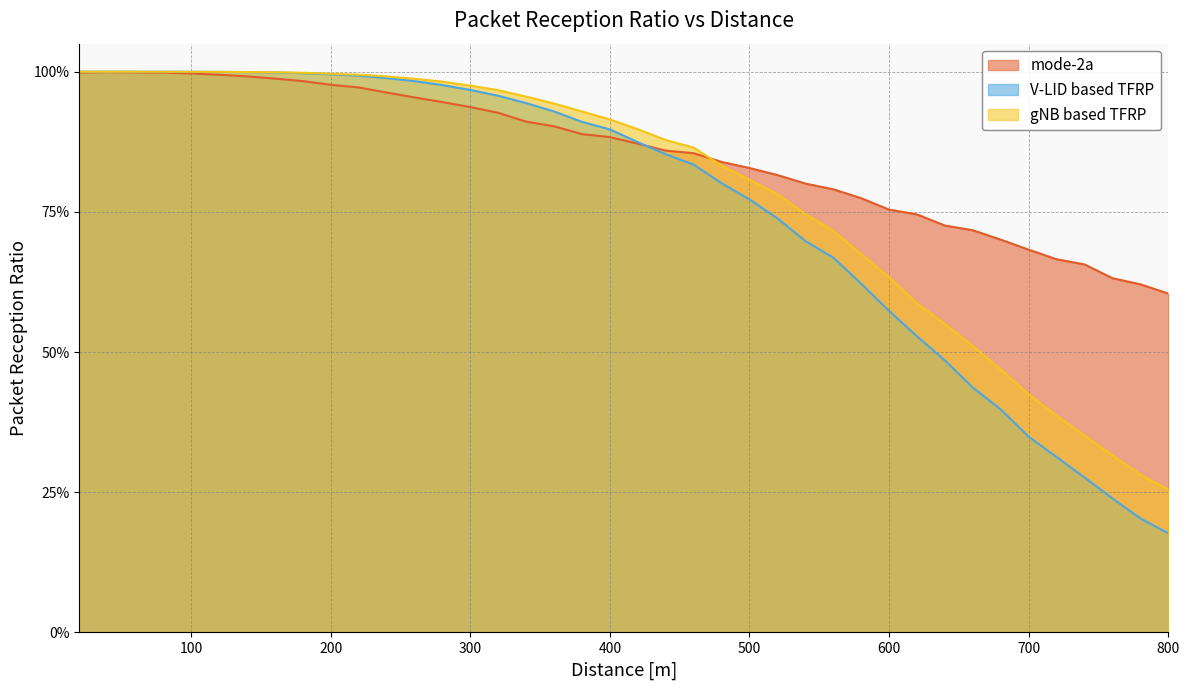

Reading left to right, what are all the values shown in this chart?

mode-2a: 1.0	1.0	1.0	1.0	1.0	1.0	1.0	1.0	1.0	1.0	1.0	1.0	1.0	0.9	0.9	0.9	0.9	0.9	0.9	0.9	0.9	0.9	0.9	0.8	0.8	0.8	0.8	0.8	0.8	0.8	0.7	0.7	0.7	0.7	0.7	0.7	0.7	0.6	0.6	0.6
V-LID based TFRP: 1.0	1.0	1.0	1.0	1.0	1.0	1.0	1.0	1.0	1.0	1.0	1.0	1.0	1.0	1.0	1.0	0.9	0.9	0.9	0.9	0.9	0.9	0.8	0.8	0.8	0.7	0.7	0.7	0.6	0.6	0.5	0.5	0.4	0.4	0.3	0.3	0.3	0.2	0.2	0.2
gNB based TFRP: 1.0	1.0	1.0	1.0	1.0	1.0	1.0	1.0	1.0	1.0	1.0	1.0	1.0	1.0	1.0	1.0	1.0	0.9	0.9	0.9	0.9	0.9	0.9	0.8	0.8	0.8	0.7	0.7	0.7	0.6	0.6	0.5	0.5	0.5	0.4	0.4	0.4	0.3	0.3	0.3